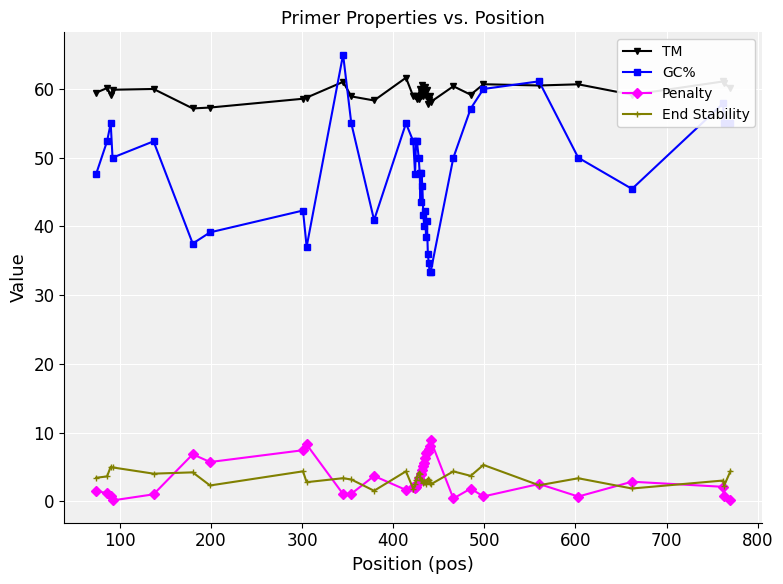

True or false: Penalty and GC% cross at least once.

False